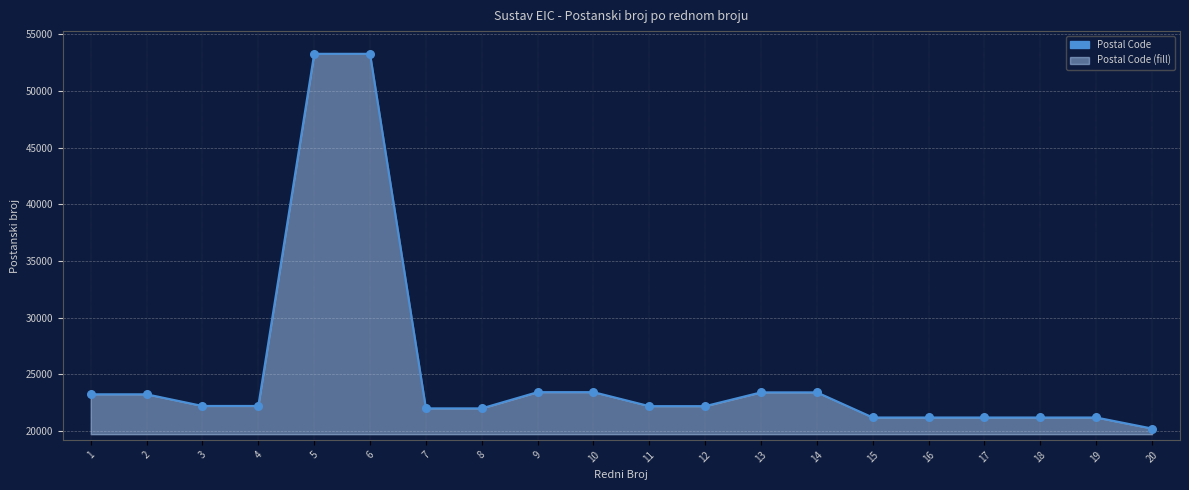

What is the change in value from 5 to 20?

-33040